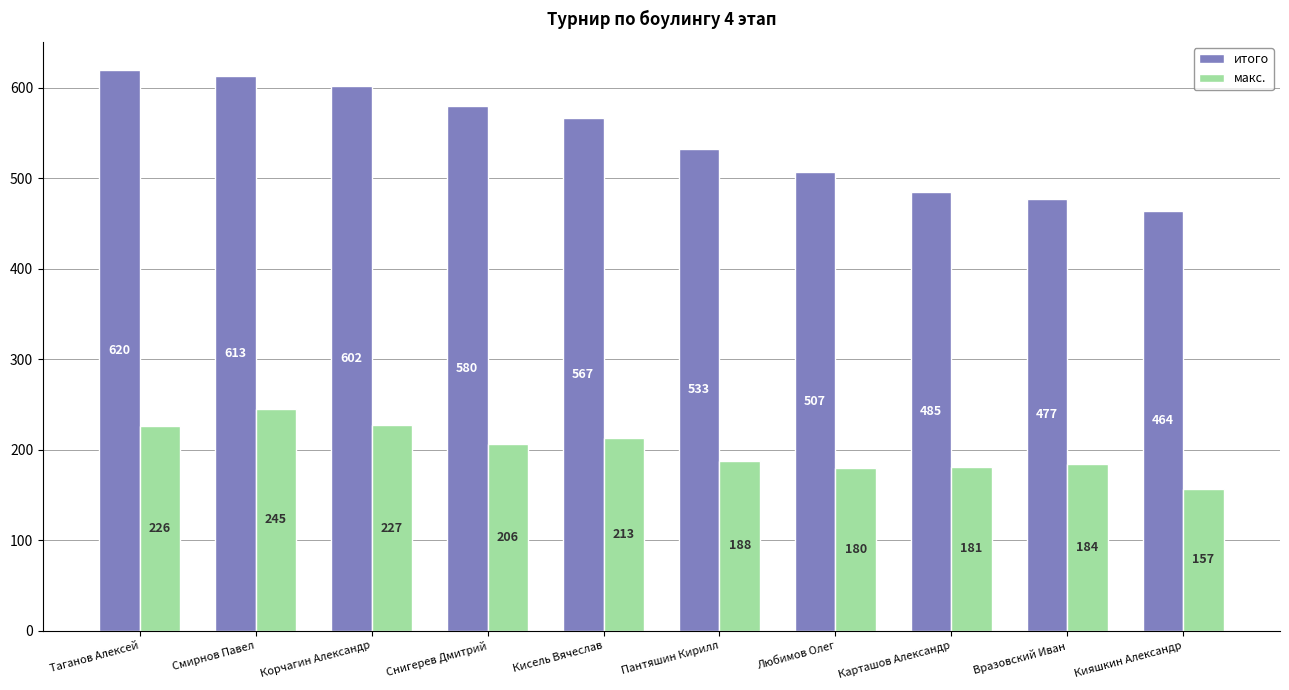

What are all the series names shown in the legend?

итого, макс.